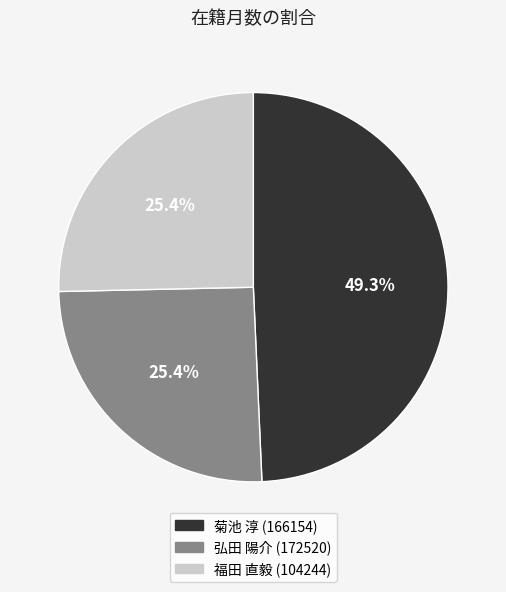

To the nearest percent, what is the difference between the 菊池 淳 (166154) and 弘田 陽介 (172520) slice percentages?

24%